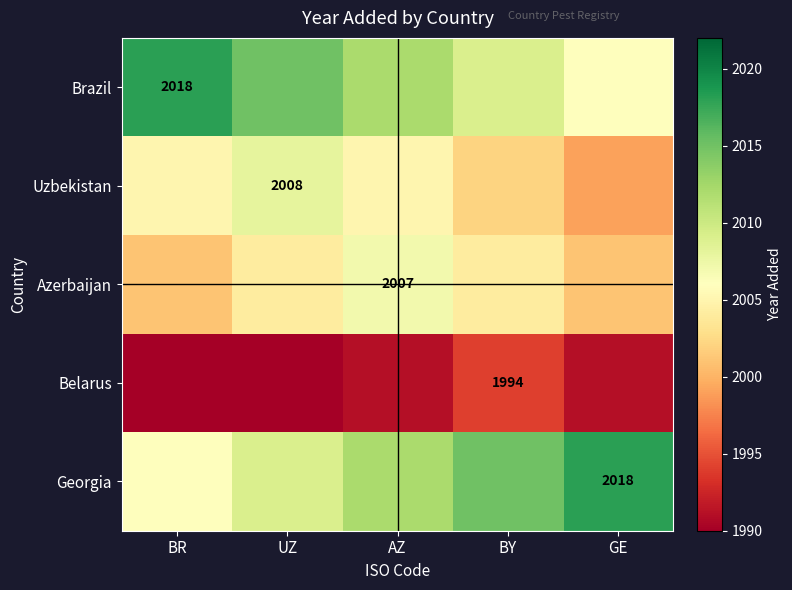

The value of Georgia at GE is 713. True or false?

False